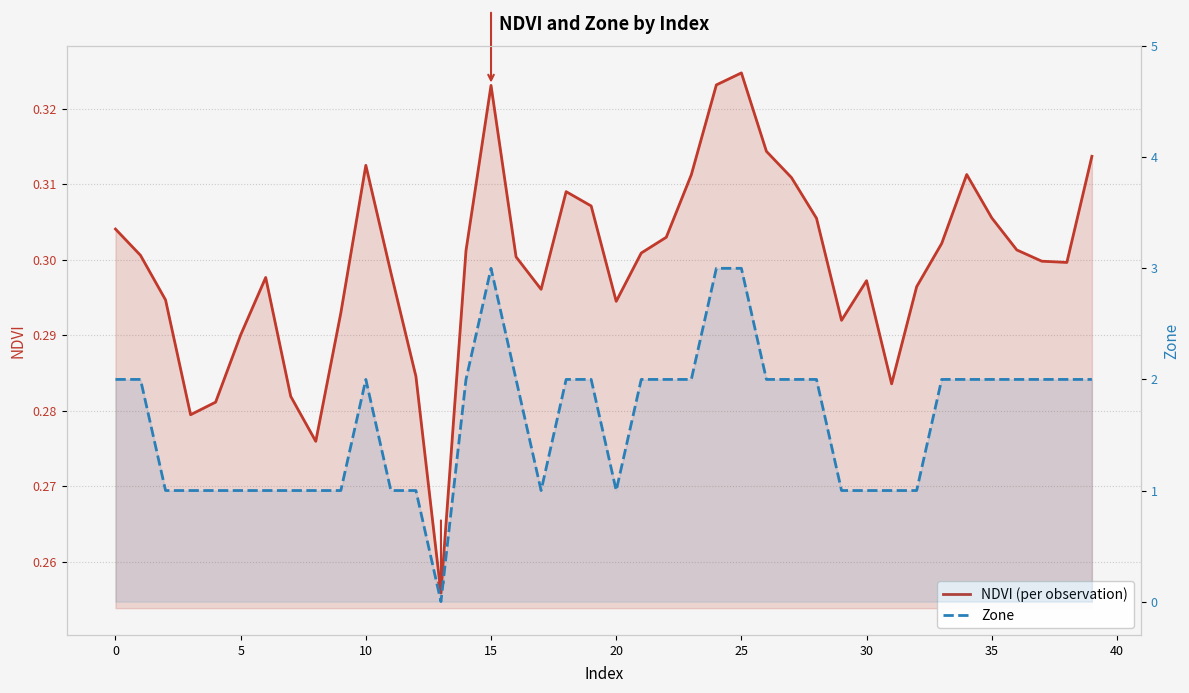

How many values in Zone are above zero?

39